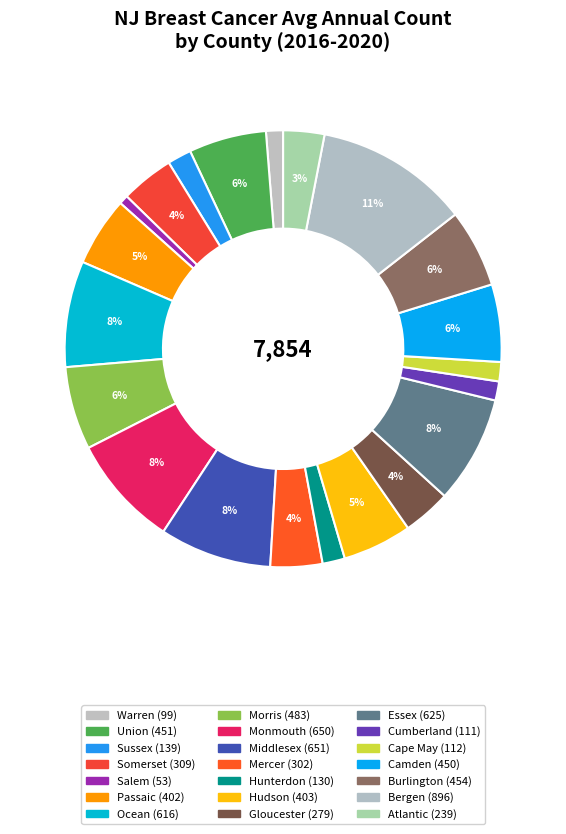

Count the number of slices in the pie.

21